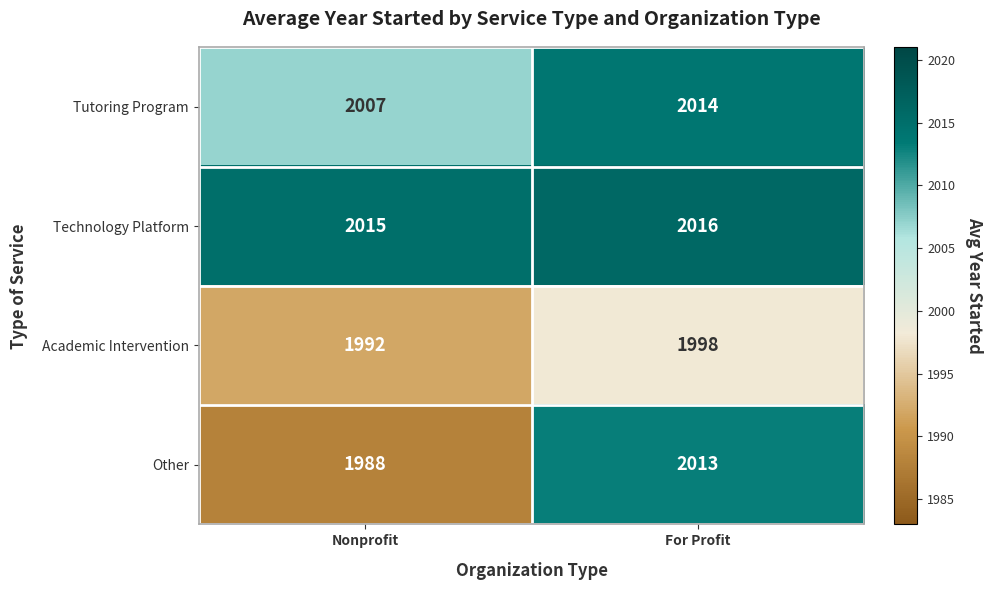

What is the maximum value shown in the chart?

2016